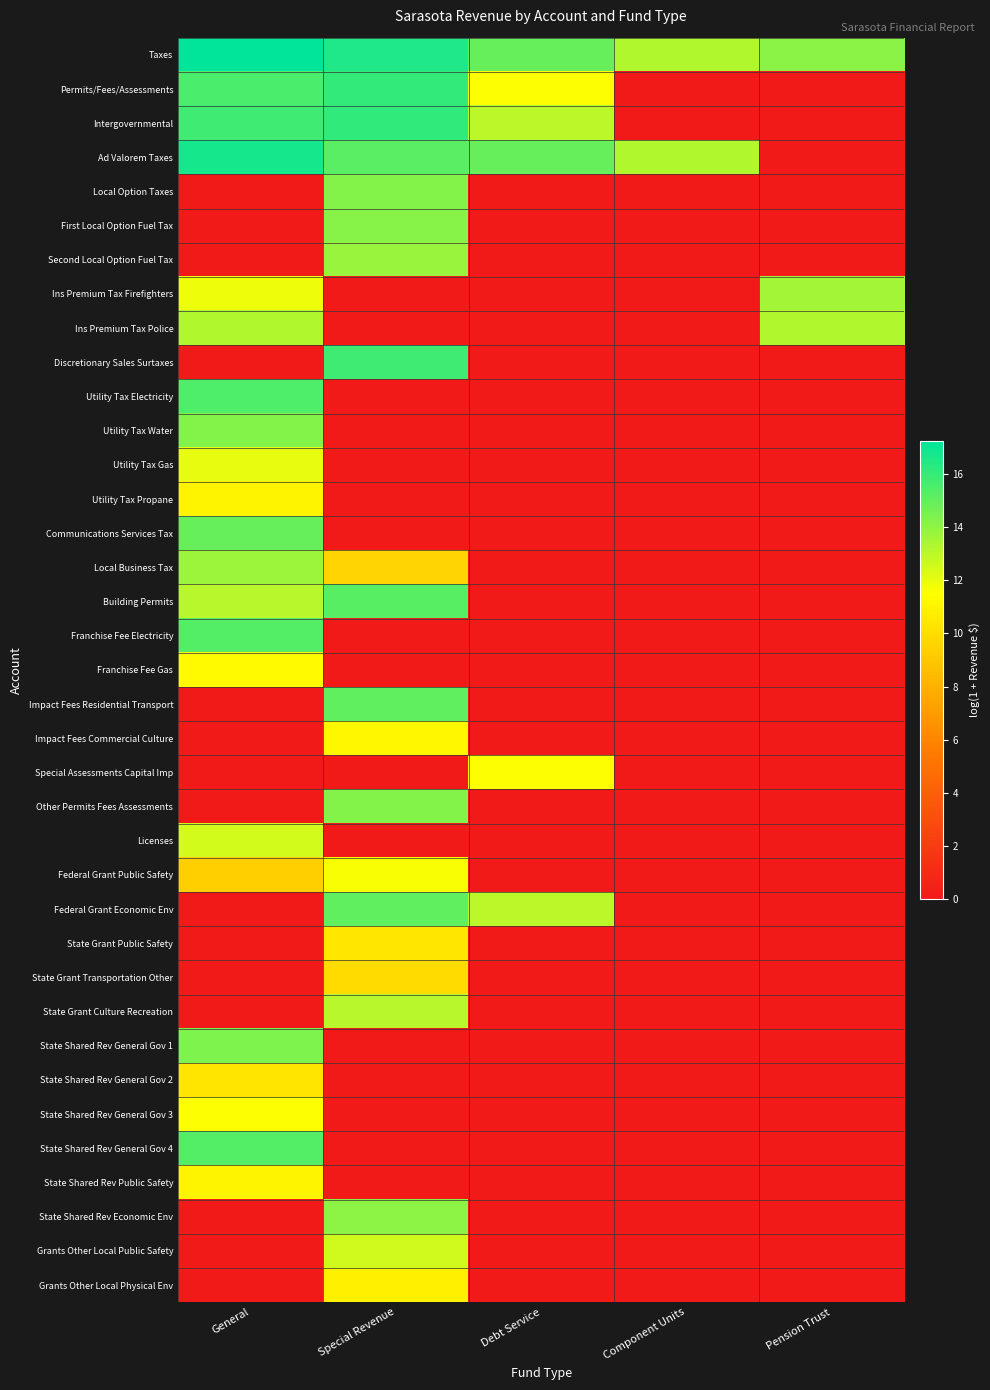

Reading left to right, what are all the values shown in this chart?

Taxes: General=17.3	Special Revenue=16.5	Debt Service=15.0	Component Units=13.3	Pension Trust=14.1
Permits/Fees/Assessments: General=15.5	Special Revenue=16.1	Debt Service=11.6	Component Units=0.0	Pension Trust=0.0
Intergovernmental: General=15.8	Special Revenue=16.1	Debt Service=13.0	Component Units=0.0	Pension Trust=0.0
Ad Valorem Taxes: General=16.8	Special Revenue=15.2	Debt Service=15.0	Component Units=13.3	Pension Trust=0.0
Local Option Taxes: General=0.0	Special Revenue=14.3	Debt Service=0.0	Component Units=0.0	Pension Trust=0.0
First Local Option Fuel Tax: General=0.0	Special Revenue=14.2	Debt Service=0.0	Component Units=0.0	Pension Trust=0.0
Second Local Option Fuel Tax: General=0.0	Special Revenue=13.8	Debt Service=0.0	Component Units=0.0	Pension Trust=0.0
Ins Premium Tax Firefighters: General=11.9	Special Revenue=0.0	Debt Service=0.0	Component Units=0.0	Pension Trust=13.6
Ins Premium Tax Police: General=13.3	Special Revenue=0.0	Debt Service=0.0	Component Units=0.0	Pension Trust=13.3
Discretionary Sales Surtaxes: General=0.0	Special Revenue=15.8	Debt Service=0.0	Component Units=0.0	Pension Trust=0.0
Utility Tax Electricity: General=15.5	Special Revenue=0.0	Debt Service=0.0	Component Units=0.0	Pension Trust=0.0
Utility Tax Water: General=14.3	Special Revenue=0.0	Debt Service=0.0	Component Units=0.0	Pension Trust=0.0
Utility Tax Gas: General=12.0	Special Revenue=0.0	Debt Service=0.0	Component Units=0.0	Pension Trust=0.0
Utility Tax Propane: General=11.0	Special Revenue=0.0	Debt Service=0.0	Component Units=0.0	Pension Trust=0.0
Communications Services Tax: General=14.9	Special Revenue=0.0	Debt Service=0.0	Component Units=0.0	Pension Trust=0.0
Local Business Tax: General=13.7	Special Revenue=9.6	Debt Service=0.0	Component Units=0.0	Pension Trust=0.0
Building Permits: General=13.1	Special Revenue=15.3	Debt Service=0.0	Component Units=0.0	Pension Trust=0.0
Franchise Fee Electricity: General=15.4	Special Revenue=0.0	Debt Service=0.0	Component Units=0.0	Pension Trust=0.0
Franchise Fee Gas: General=11.3	Special Revenue=0.0	Debt Service=0.0	Component Units=0.0	Pension Trust=0.0
Impact Fees Residential Transport: General=0.0	Special Revenue=15.1	Debt Service=0.0	Component Units=0.0	Pension Trust=0.0
Impact Fees Commercial Culture: General=0.0	Special Revenue=11.1	Debt Service=0.0	Component Units=0.0	Pension Trust=0.0
Special Assessments Capital Imp: General=0.0	Special Revenue=0.0	Debt Service=11.6	Component Units=0.0	Pension Trust=0.0
Other Permits Fees Assessments: General=0.0	Special Revenue=14.2	Debt Service=0.0	Component Units=0.0	Pension Trust=0.0
Licenses: General=12.5	Special Revenue=0.0	Debt Service=0.0	Component Units=0.0	Pension Trust=0.0
Federal Grant Public Safety: General=9.4	Special Revenue=11.6	Debt Service=0.0	Component Units=0.0	Pension Trust=0.0
Federal Grant Economic Env: General=0.0	Special Revenue=15.1	Debt Service=13.0	Component Units=0.0	Pension Trust=0.0
State Grant Public Safety: General=0.0	Special Revenue=10.4	Debt Service=0.0	Component Units=0.0	Pension Trust=0.0
State Grant Transportation Other: General=0.0	Special Revenue=9.9	Debt Service=0.0	Component Units=0.0	Pension Trust=0.0
State Grant Culture Recreation: General=0.0	Special Revenue=13.1	Debt Service=0.0	Component Units=0.0	Pension Trust=0.0
State Shared Rev General Gov 1: General=14.4	Special Revenue=0.0	Debt Service=0.0	Component Units=0.0	Pension Trust=0.0
State Shared Rev General Gov 2: General=10.4	Special Revenue=0.0	Debt Service=0.0	Component Units=0.0	Pension Trust=0.0
State Shared Rev General Gov 3: General=11.6	Special Revenue=0.0	Debt Service=0.0	Component Units=0.0	Pension Trust=0.0
State Shared Rev General Gov 4: General=15.3	Special Revenue=0.0	Debt Service=0.0	Component Units=0.0	Pension Trust=0.0
State Shared Rev Public Safety: General=11.1	Special Revenue=0.0	Debt Service=0.0	Component Units=0.0	Pension Trust=0.0
State Shared Rev Economic Env: General=0.0	Special Revenue=14.1	Debt Service=0.0	Component Units=0.0	Pension Trust=0.0
Grants Other Local Public Safety: General=0.0	Special Revenue=12.6	Debt Service=0.0	Component Units=0.0	Pension Trust=0.0
Grants Other Local Physical Env: General=0.0	Special Revenue=10.8	Debt Service=0.0	Component Units=0.0	Pension Trust=0.0